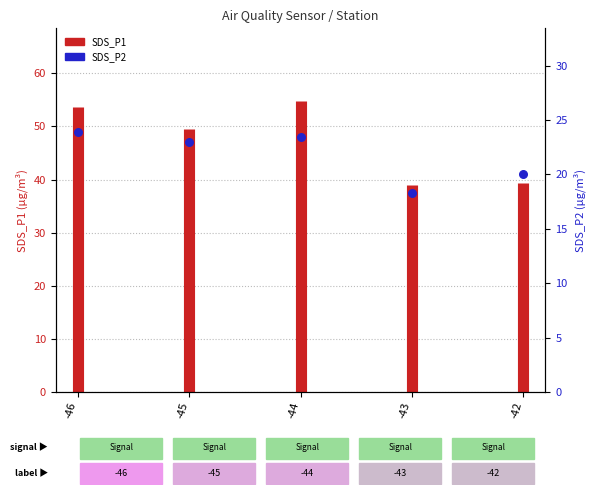

Which has a higher value, -44 or -42?

-44